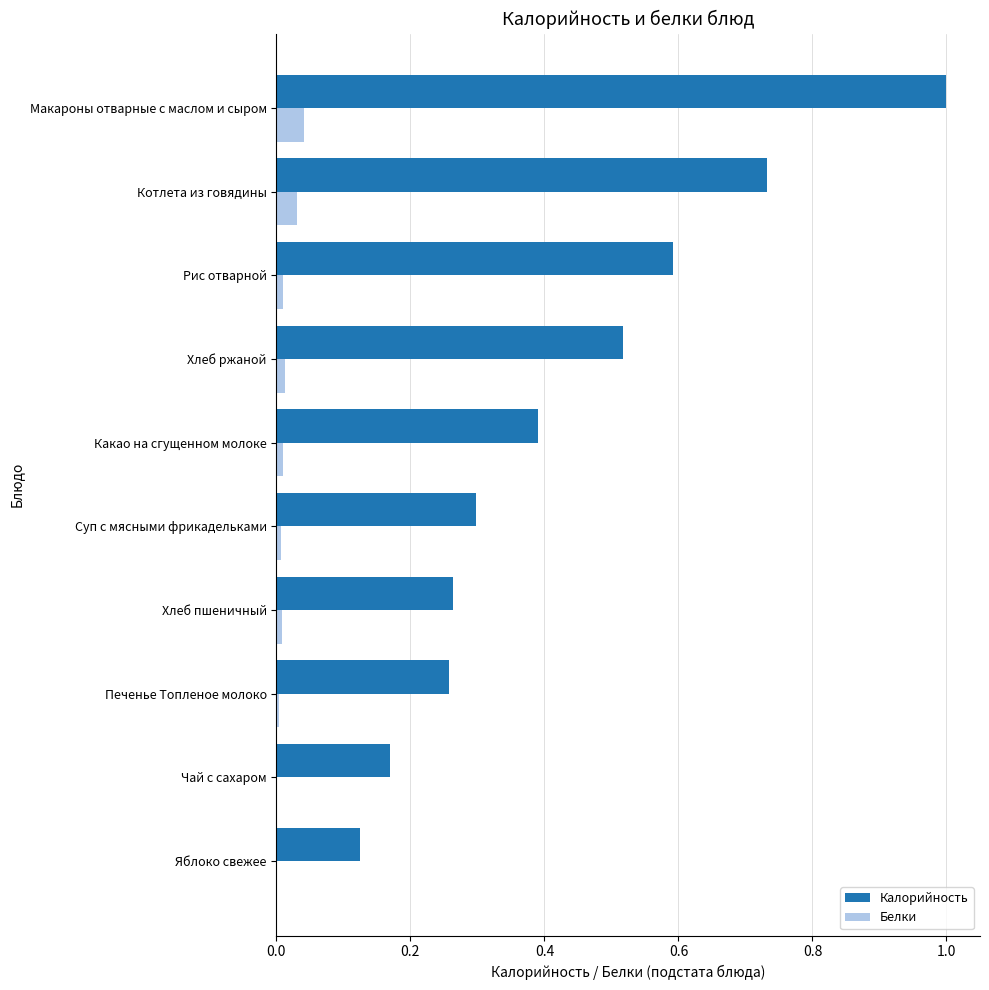

At which category is the sum across all series the highest?

Макароны отварные с маслом и сыром